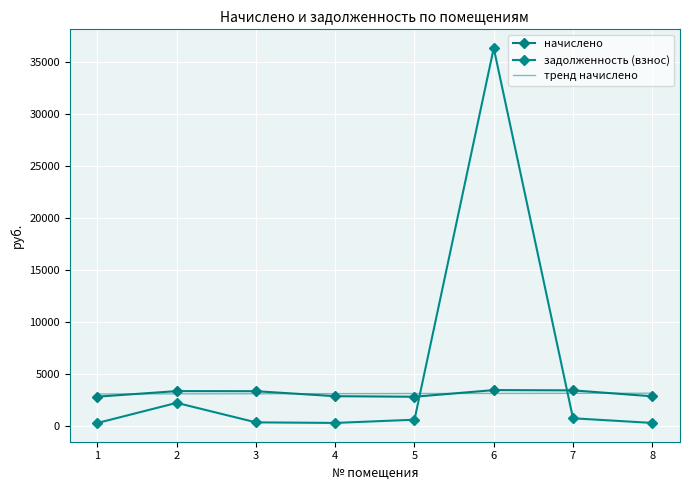

What are all the series names shown in the legend?

начислено, задолженность (взнос), тренд начислено